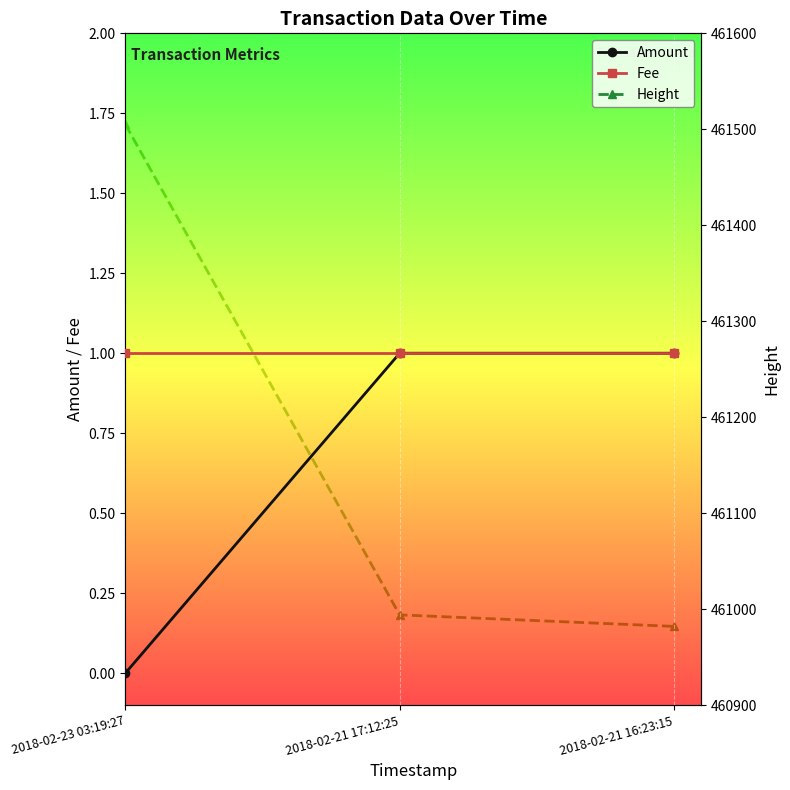

Rank the categories by Height value from lowest to highest.

2018-02-21 16:23:15, 2018-02-21 17:12:25, 2018-02-23 03:19:27